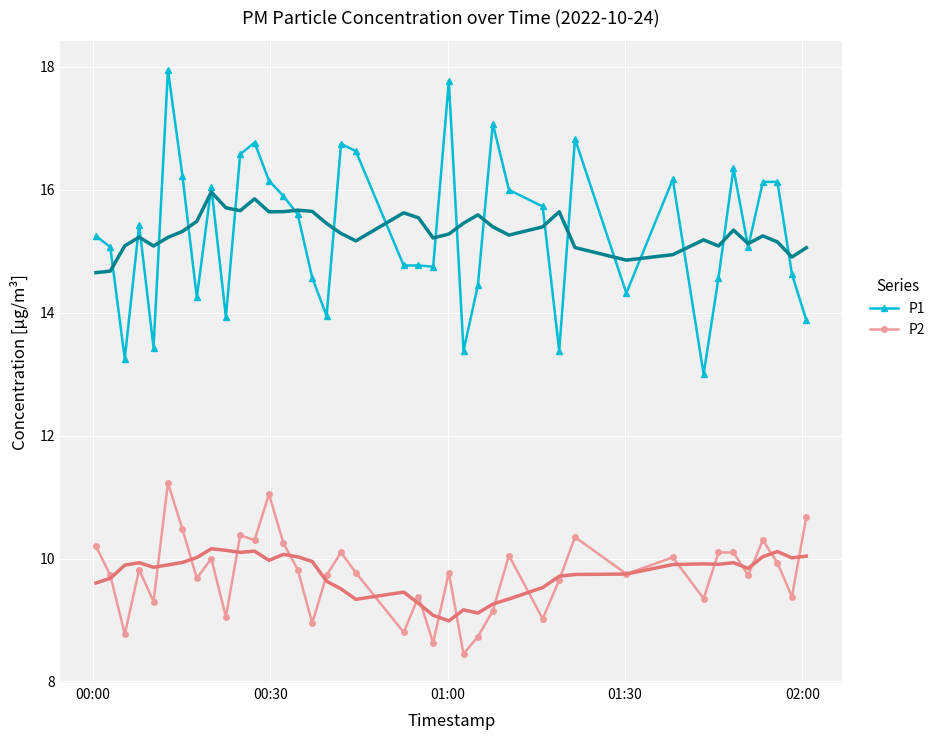

What is the value of the P2 point at the 15th from the left?

9.8